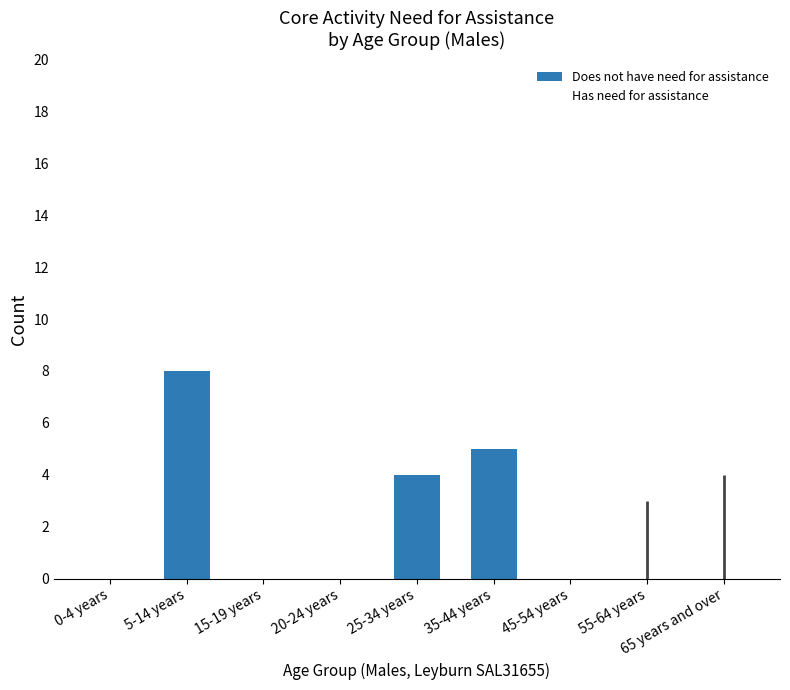

What is the label of the 6th bar from the left?

35-44 years